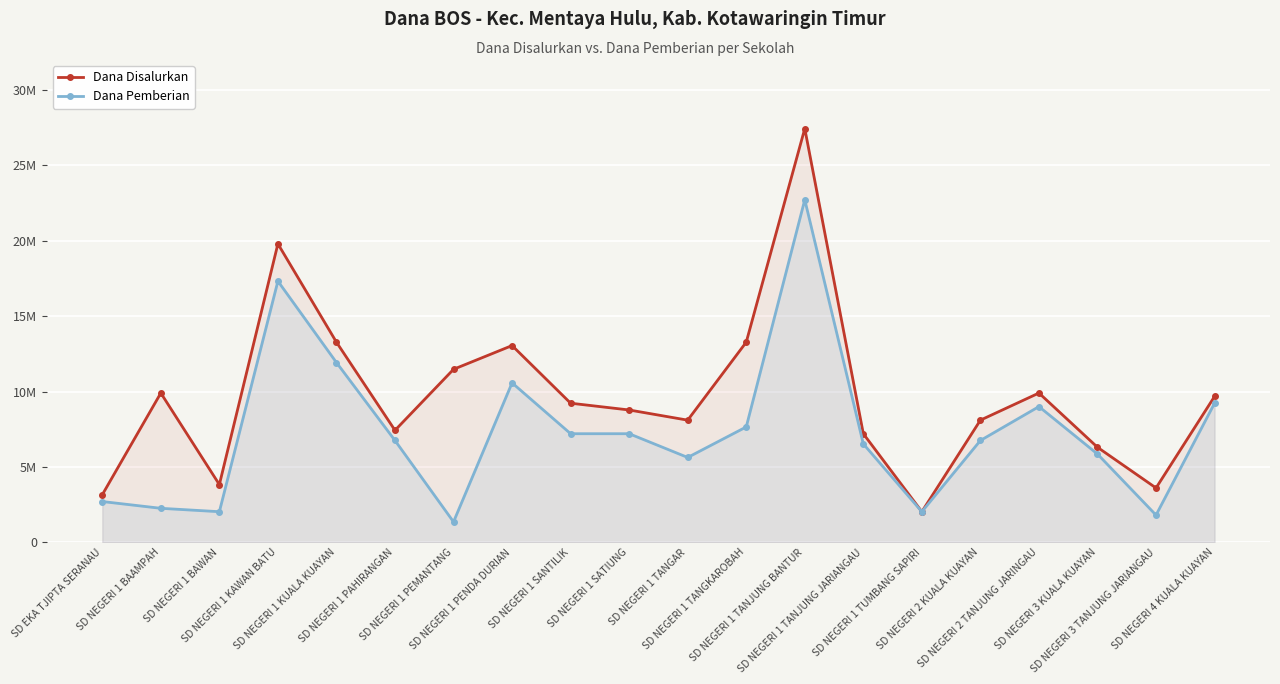

How many distinct data groups are displayed?

2